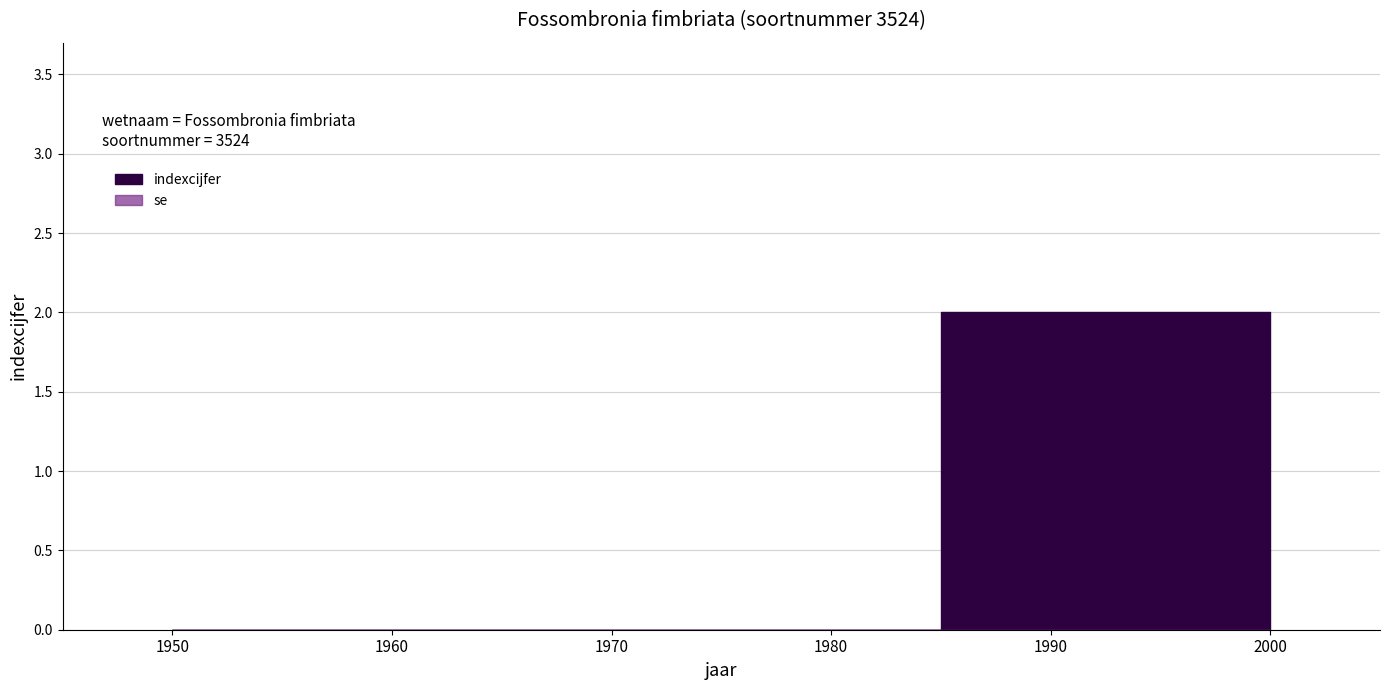

Which series has the widest spread of values?

indexcijfer